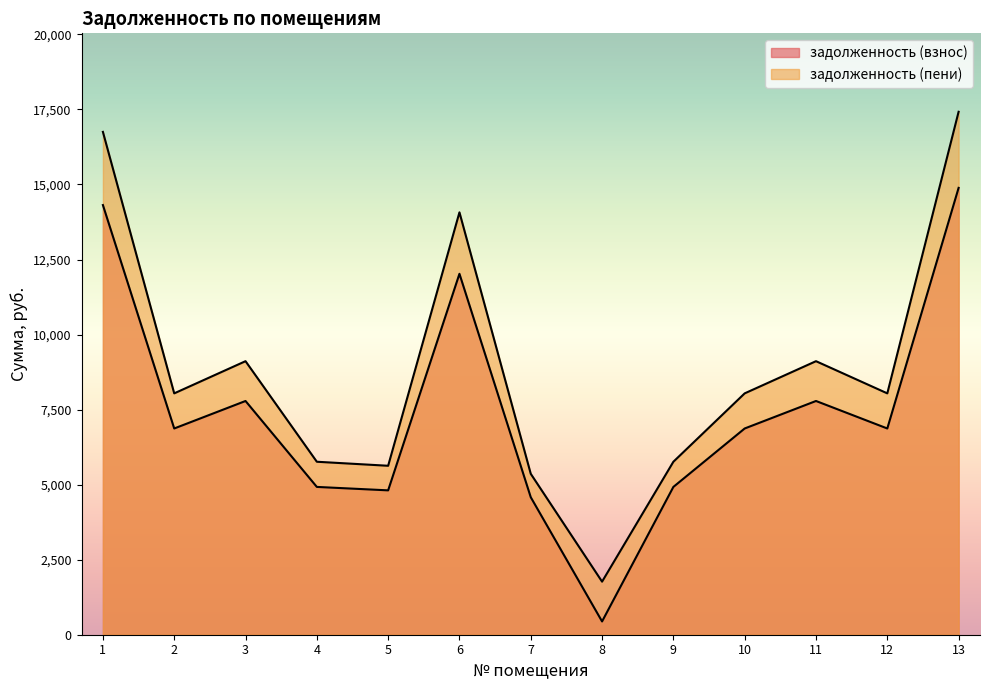

Does the chart display data point markers on the line(s)?

No